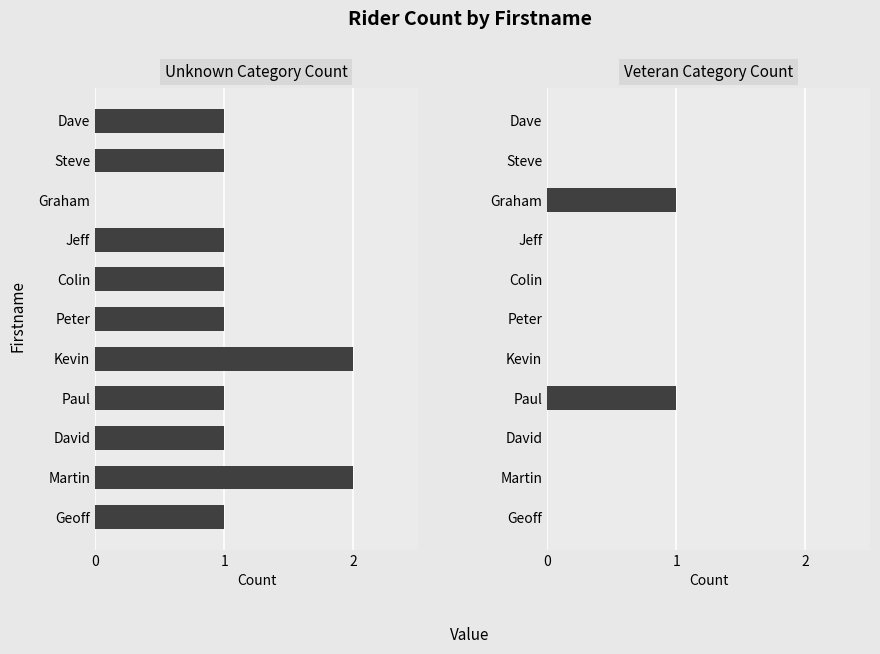

At 6, list the series in order from largest to smallest.

Unknown Category Count, Veteran Category Count